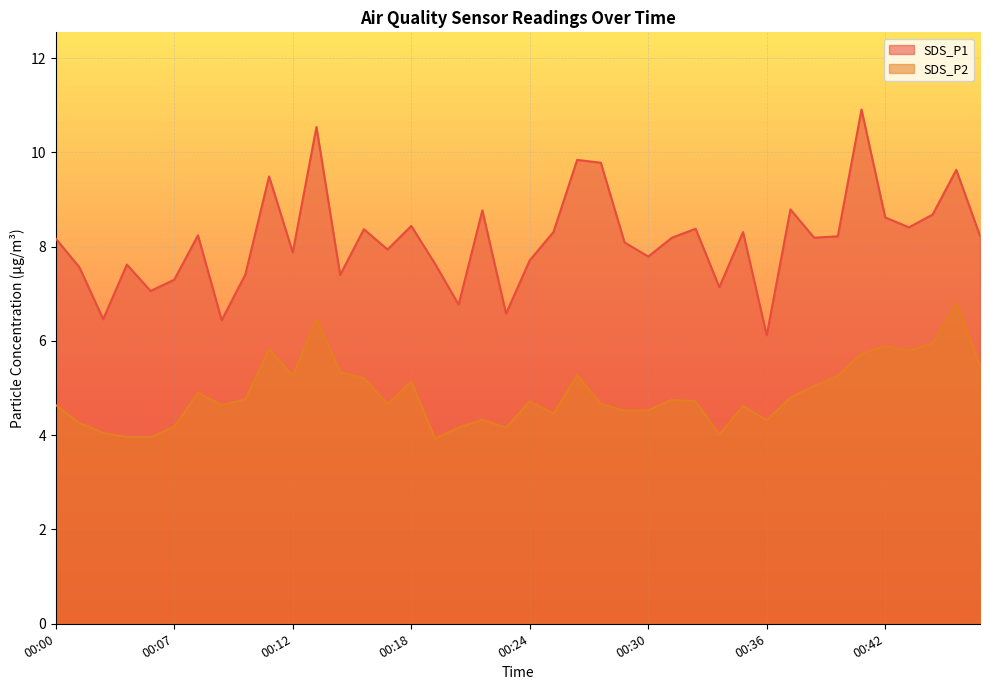

How many values in the SDS_P2 series exceed 4?

37